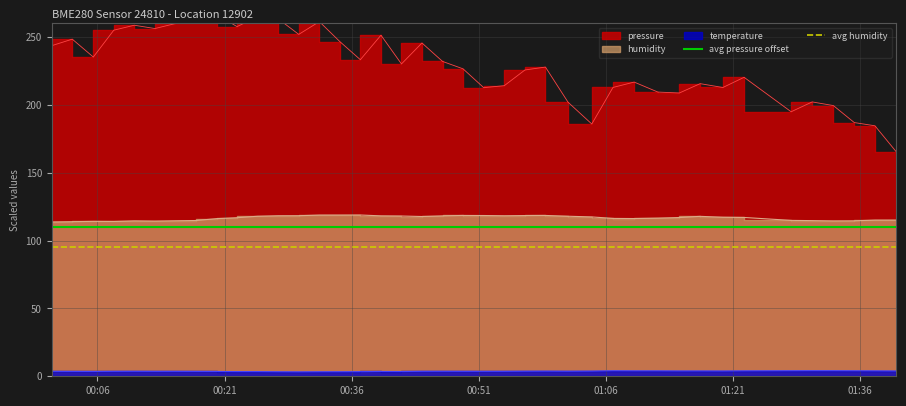

What is the sum of all avg pressure offset values?

220